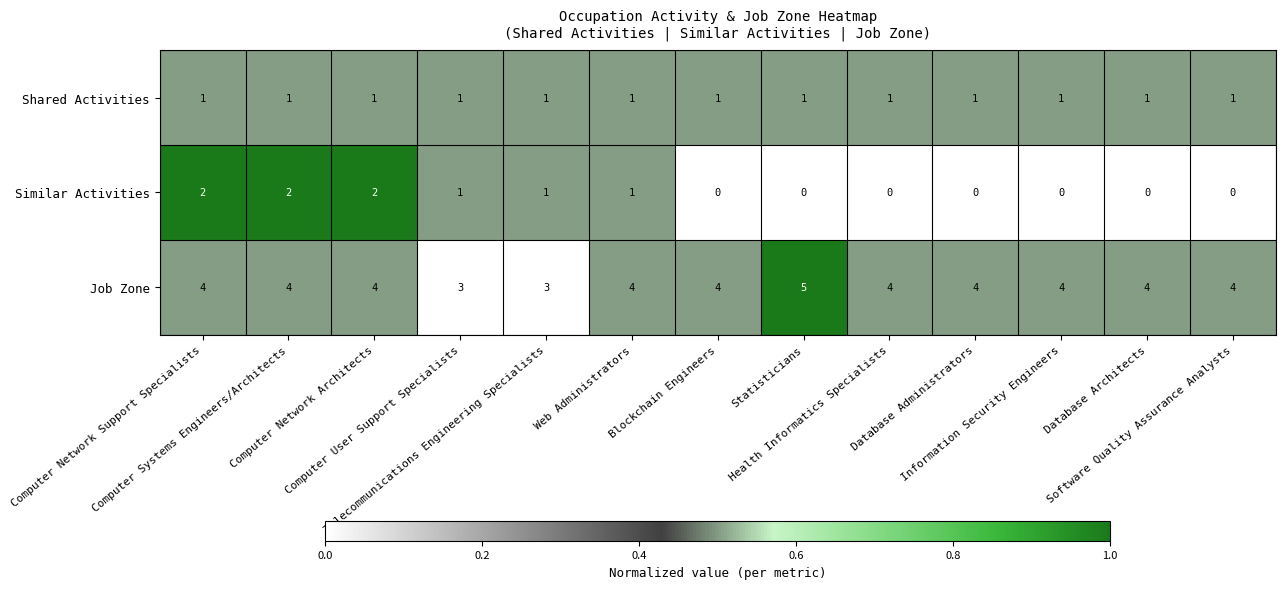

What is the sum of all Shared Activities values?

13